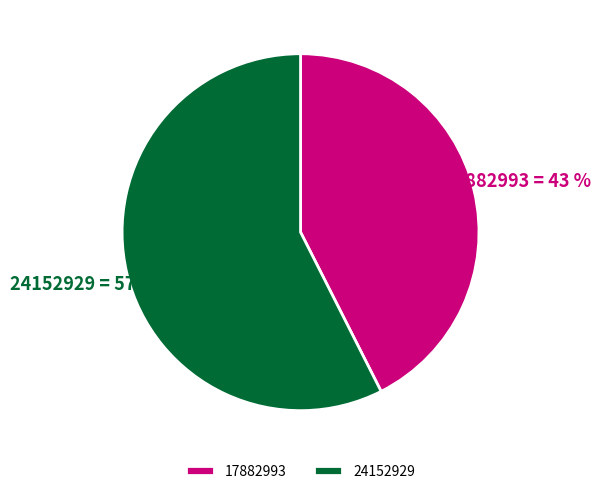

Between 17882993 and 24152929, which is larger?

24152929